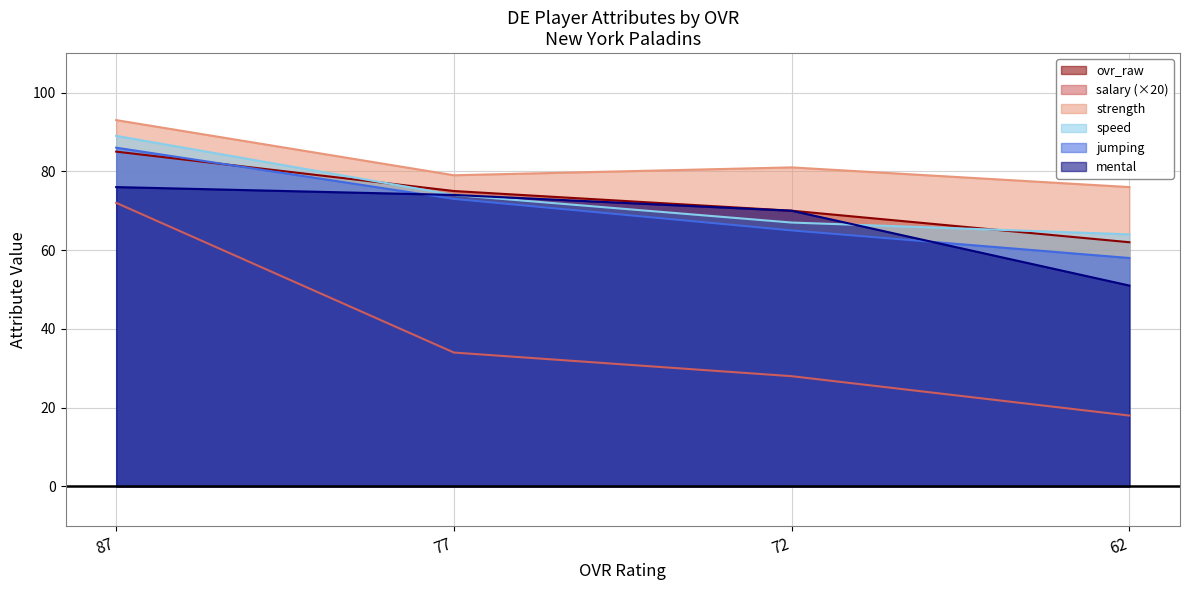

Reading left to right, transcribe all the data shown in this chart.

ovr_raw: 87=85	77=75	72=70	62=62
salary: 87=72	77=34	72=28	62=18
strength: 87=93	77=79	72=81	62=76
speed: 87=89	77=74	72=67	62=64
jumping: 87=86	77=73	72=65	62=58
mental: 87=76	77=74	72=70	62=51